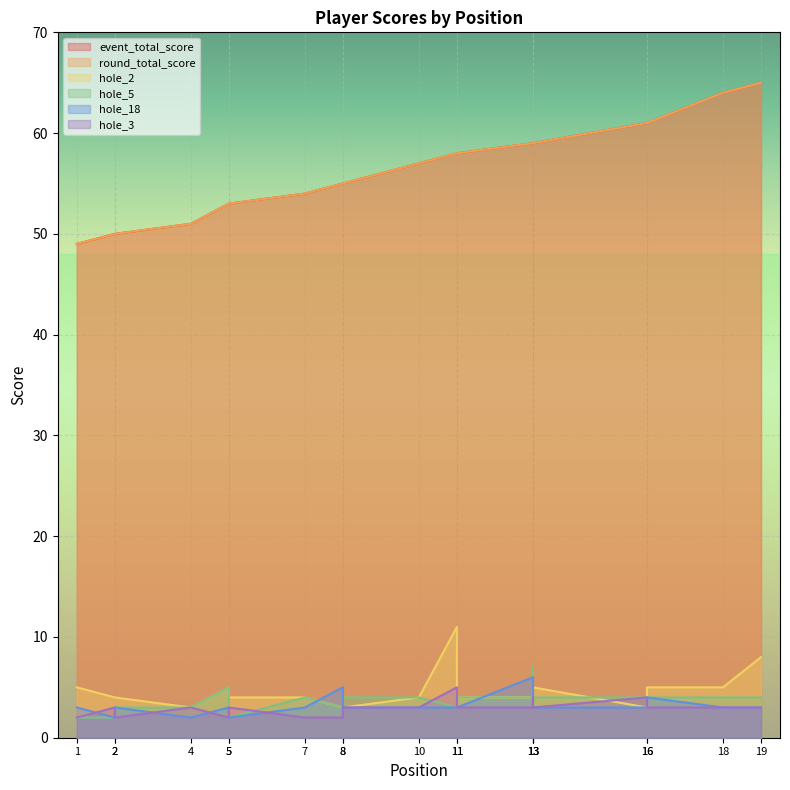

What is the difference between the maximum and minimum values in the hole_3 series?

3